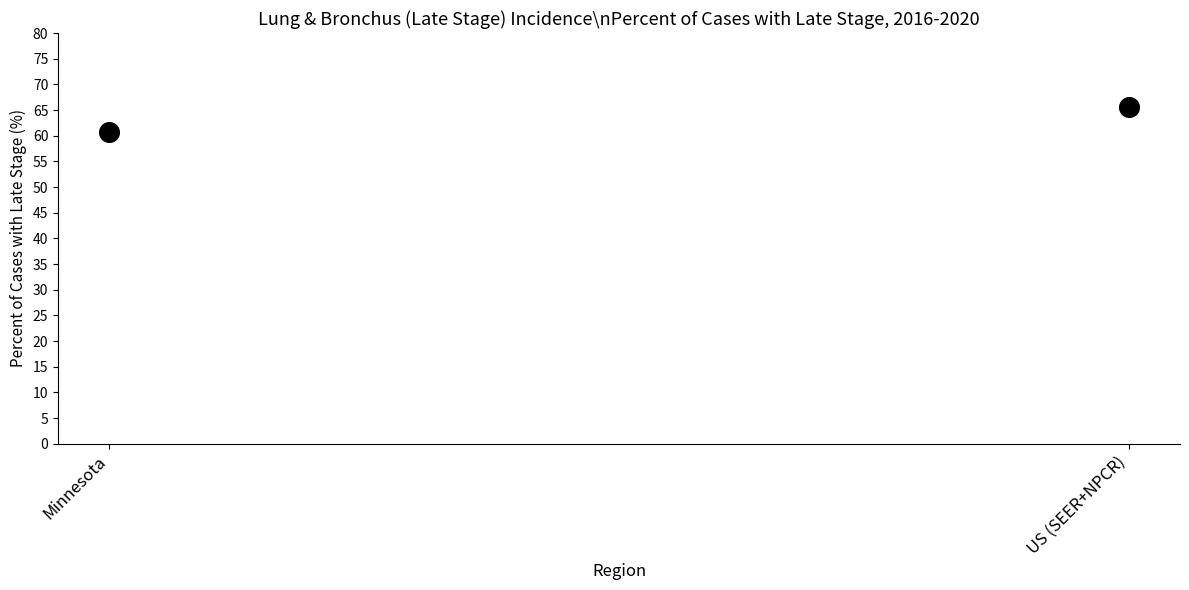

What is the range of Y values (max minus min)?

4.7